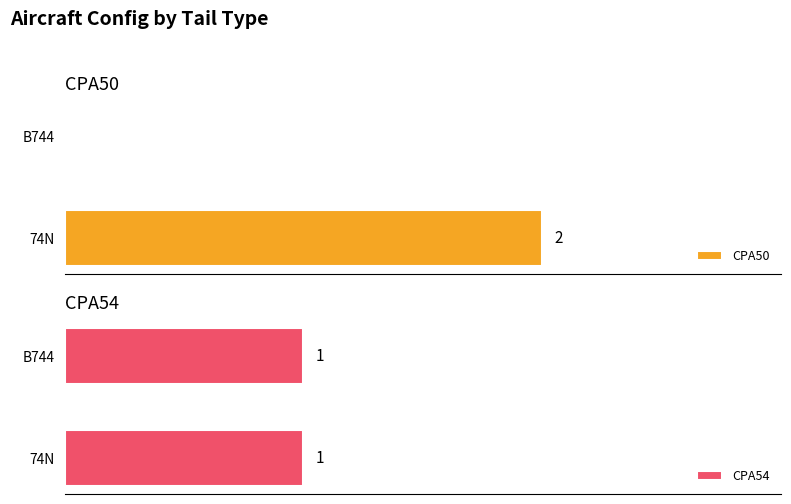

Is the value of CPA50 at 1 greater than the value of CPA54 at 0?

No